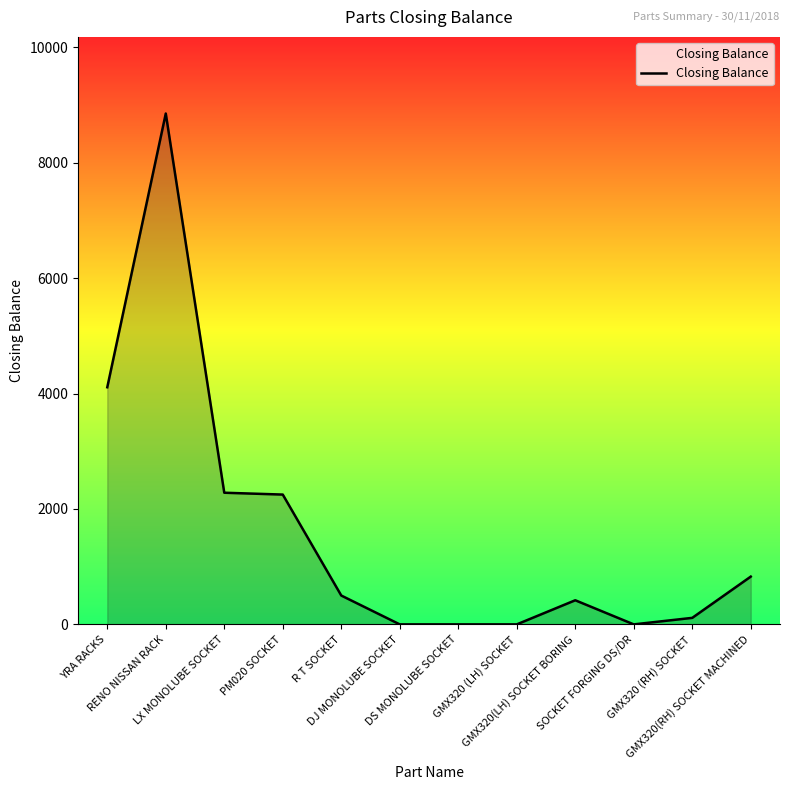

What position from the right is LX MONOLUBE SOCKET?

10